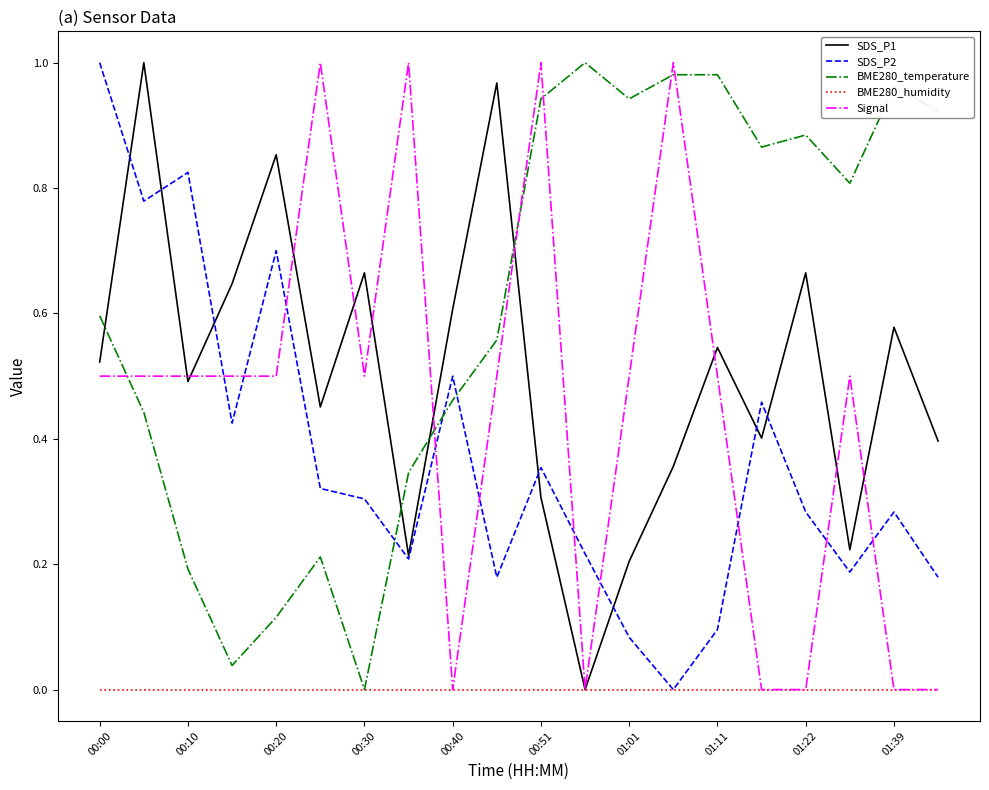

After their last crossing, which series has the higher values: Signal or SDS_P2?

SDS_P2